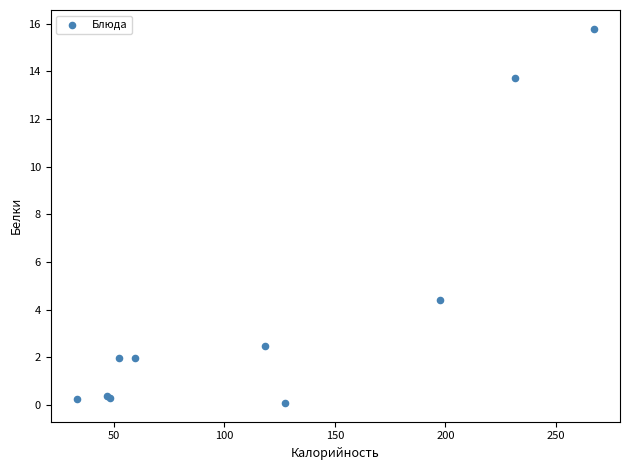

What Y value in the scatter plot is closest to 7?

4.4